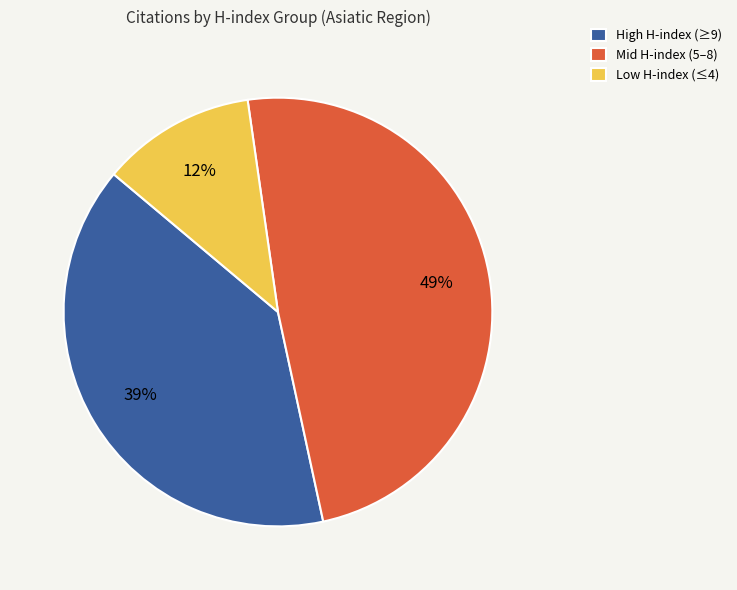

Count the number of slices in the pie.

3